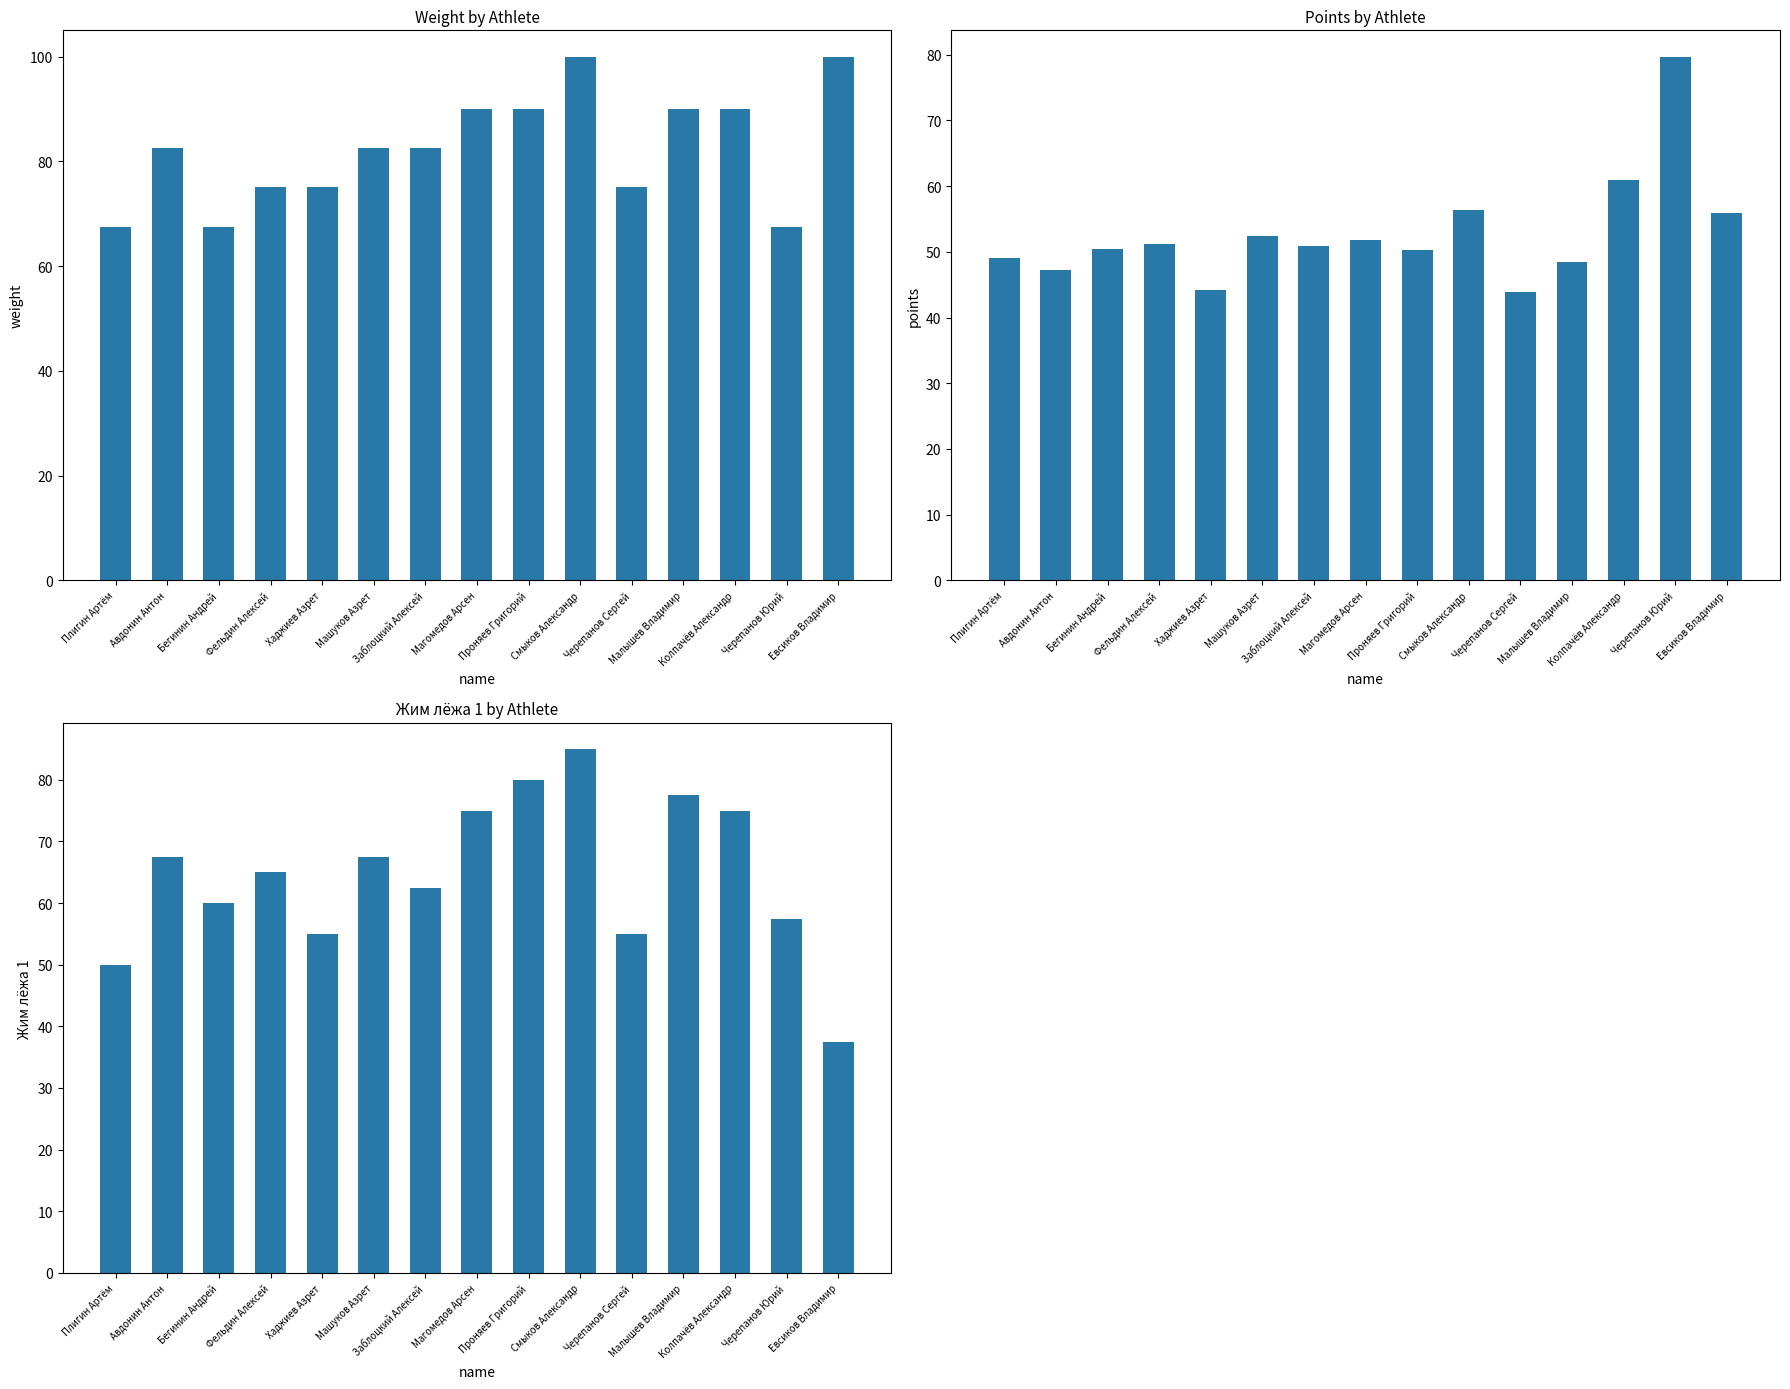

At Проняев Григорий, list the series in order from largest to smallest.

weight, Жим лёжа 1, points